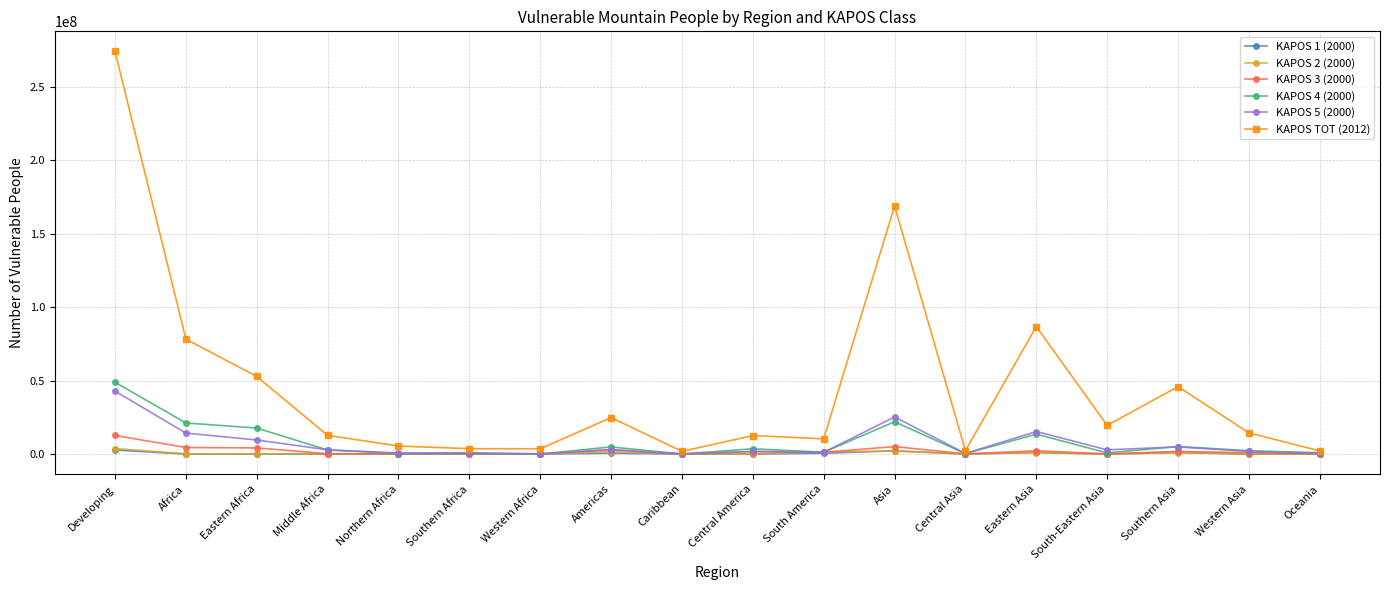

What is the total value across all series at Oceania?

3538760